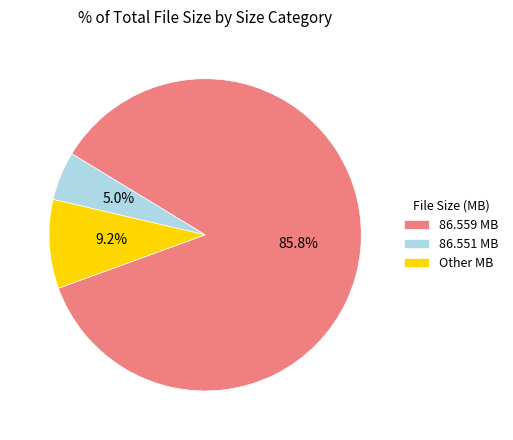

Rank the categories by value from highest to lowest.

86.559 MB, Other MB, 86.551 MB